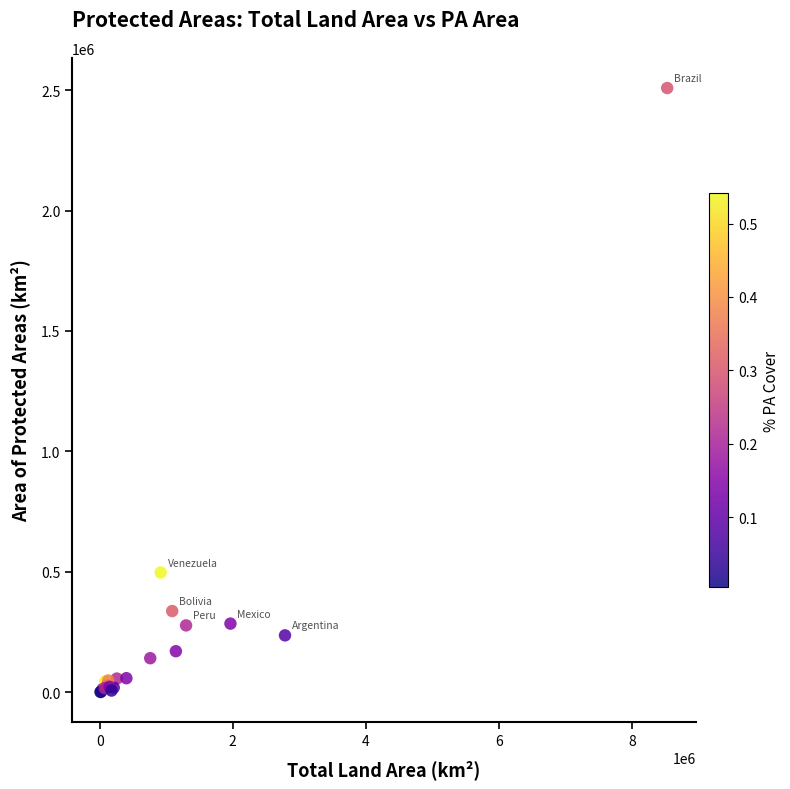

What Y value in the scatter plot is closest to 1254691?

496701.1